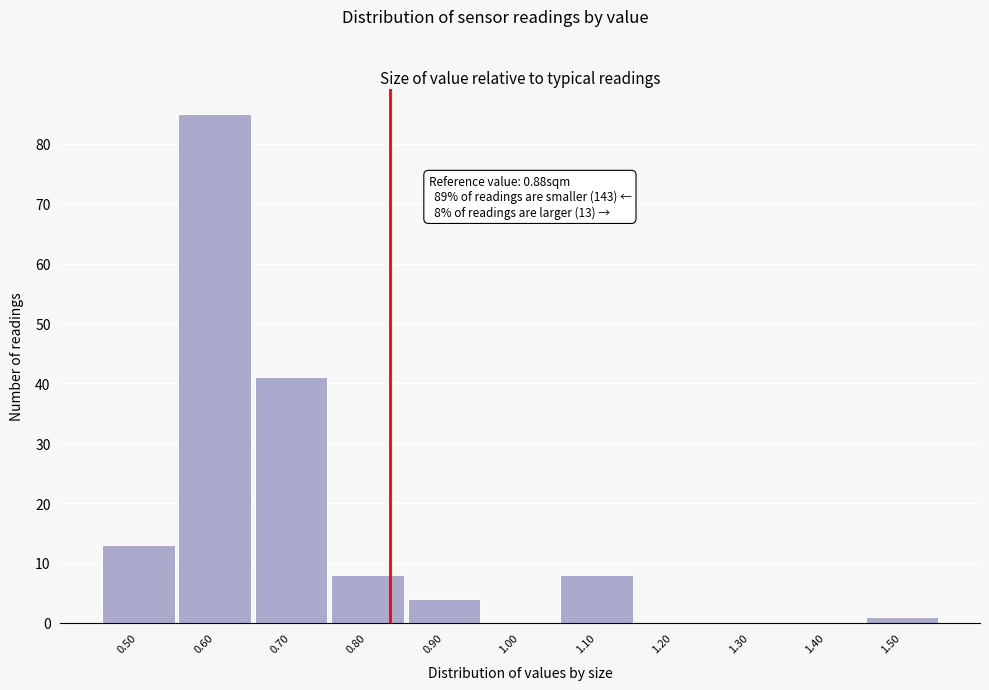

Reading right to left, transcribe all the data shown in this chart.

1.50=1	1.40=0	1.30=0	1.20=0	1.10=8	1.00=0	0.90=4	0.80=8	0.70=41	0.60=85	0.50=13